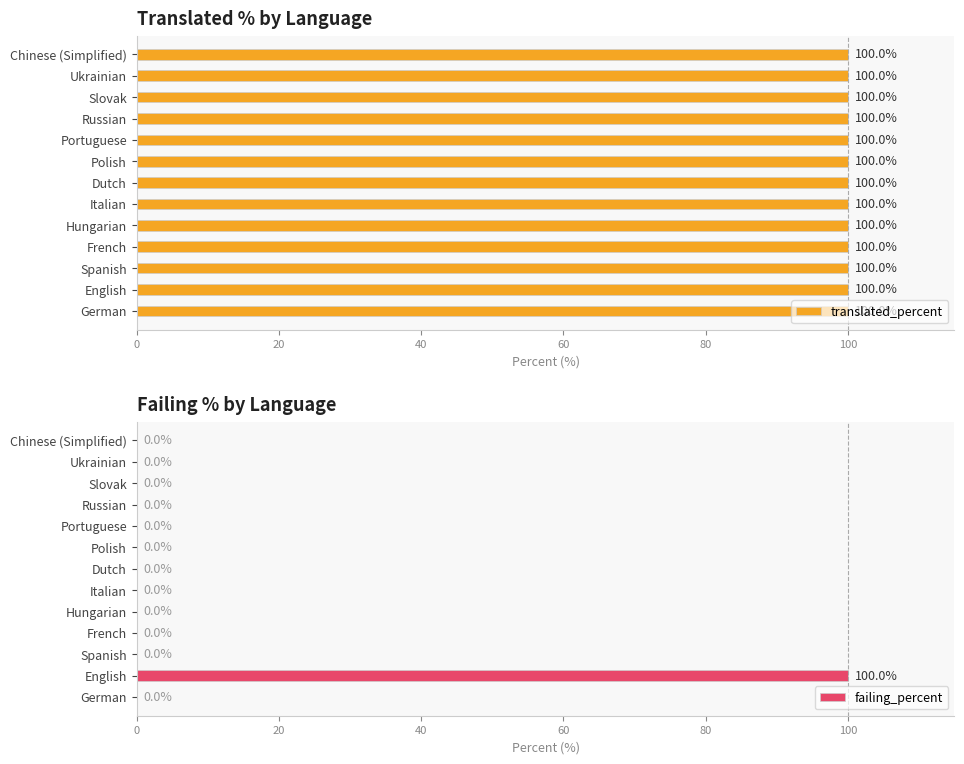

The failing_percent series shows 0 at Polish. True or false?

True